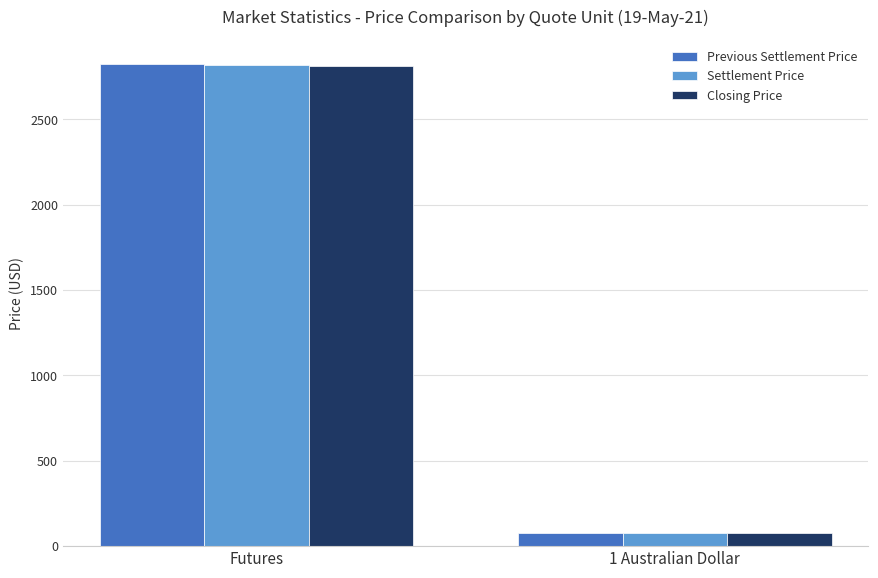

Which label corresponds to the smallest value in the chart?

1 Australian Dollar